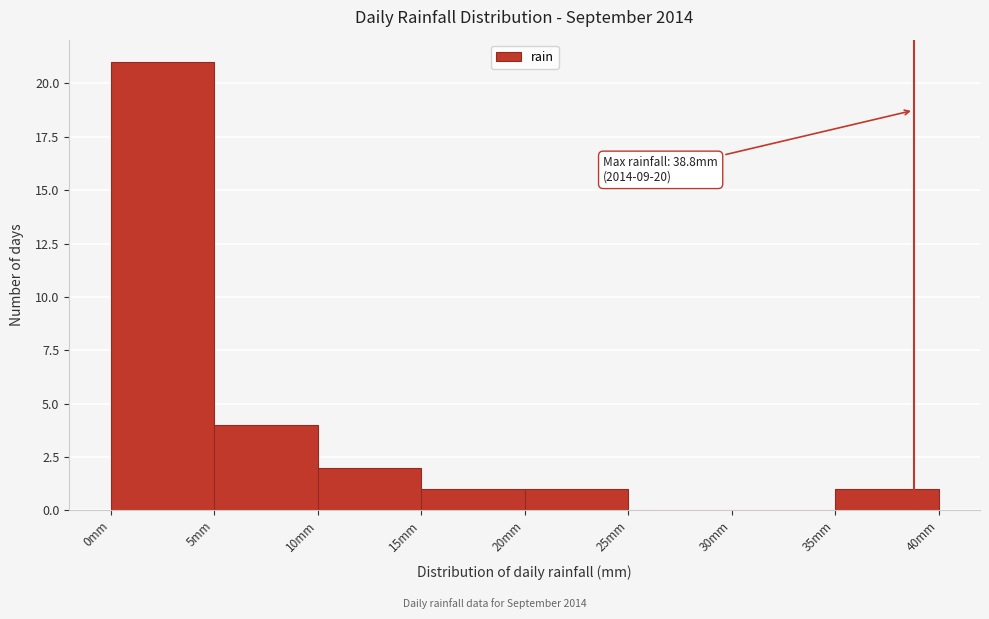

Over which range of the x-axis is the bar tallest?

0 to 5